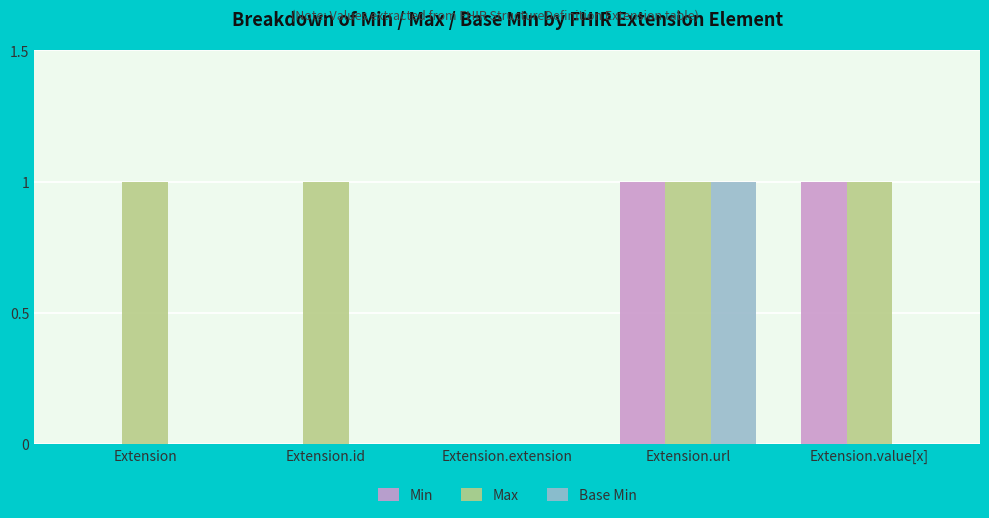

Count the Base Min values in the range 0 to 1.

5